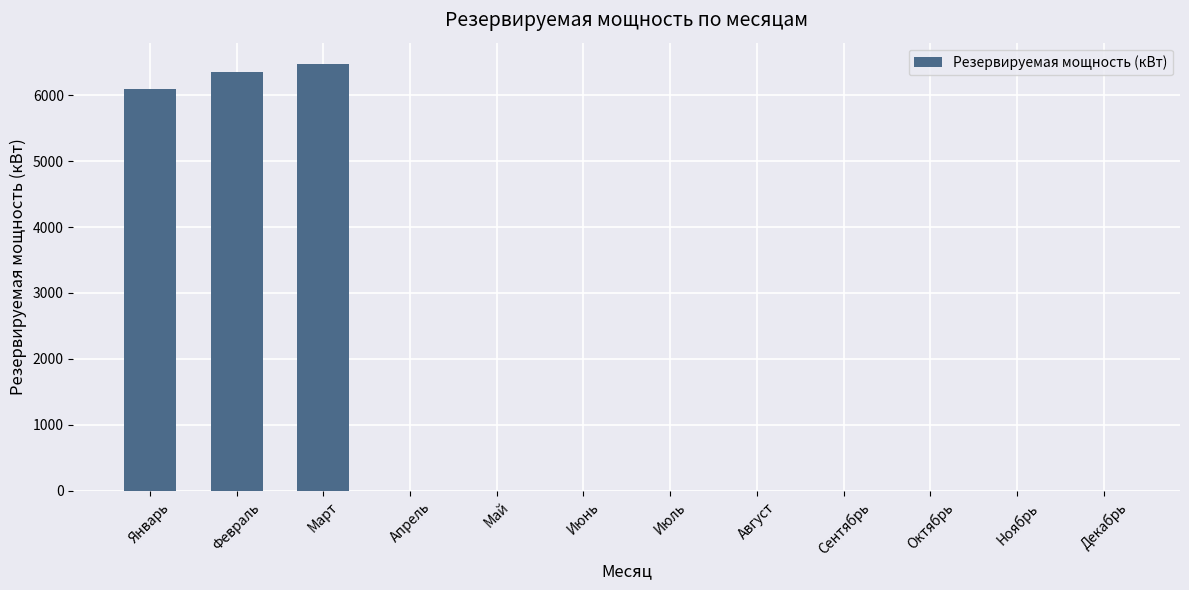

Reading left to right, transcribe all the data shown in this chart.

Январь=6094.6	Февраль=6356.6	Март=6470.6	Апрель=0.0	Май=0.0	Июнь=0.0	Июль=0.0	Август=0.0	Сентябрь=0.0	Октябрь=0.0	Ноябрь=0.0	Декабрь=0.0